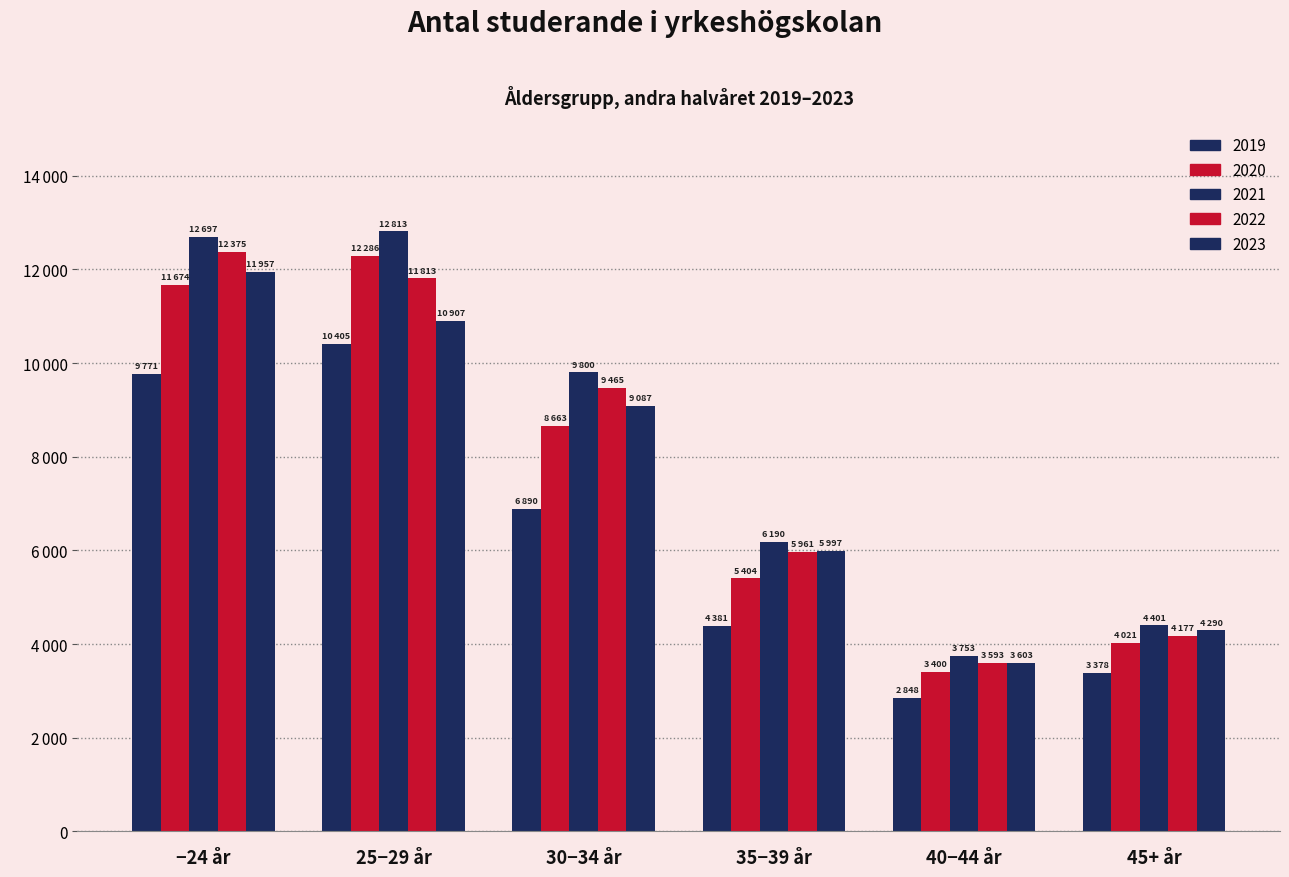

Reading left to right, extract all data points from this chart.

2019: −24 år=9771	25−29 år=10405	30−34 år=6890	35−39 år=4381	40−44 år=2848	45+ år=3378
2020: −24 år=11674	25−29 år=12286	30−34 år=8663	35−39 år=5404	40−44 år=3400	45+ år=4021
2021: −24 år=12697	25−29 år=12813	30−34 år=9800	35−39 år=6190	40−44 år=3753	45+ år=4401
2022: −24 år=12375	25−29 år=11813	30−34 år=9465	35−39 år=5961	40−44 år=3593	45+ år=4177
2023: −24 år=11957	25−29 år=10907	30−34 år=9087	35−39 år=5997	40−44 år=3603	45+ år=4290